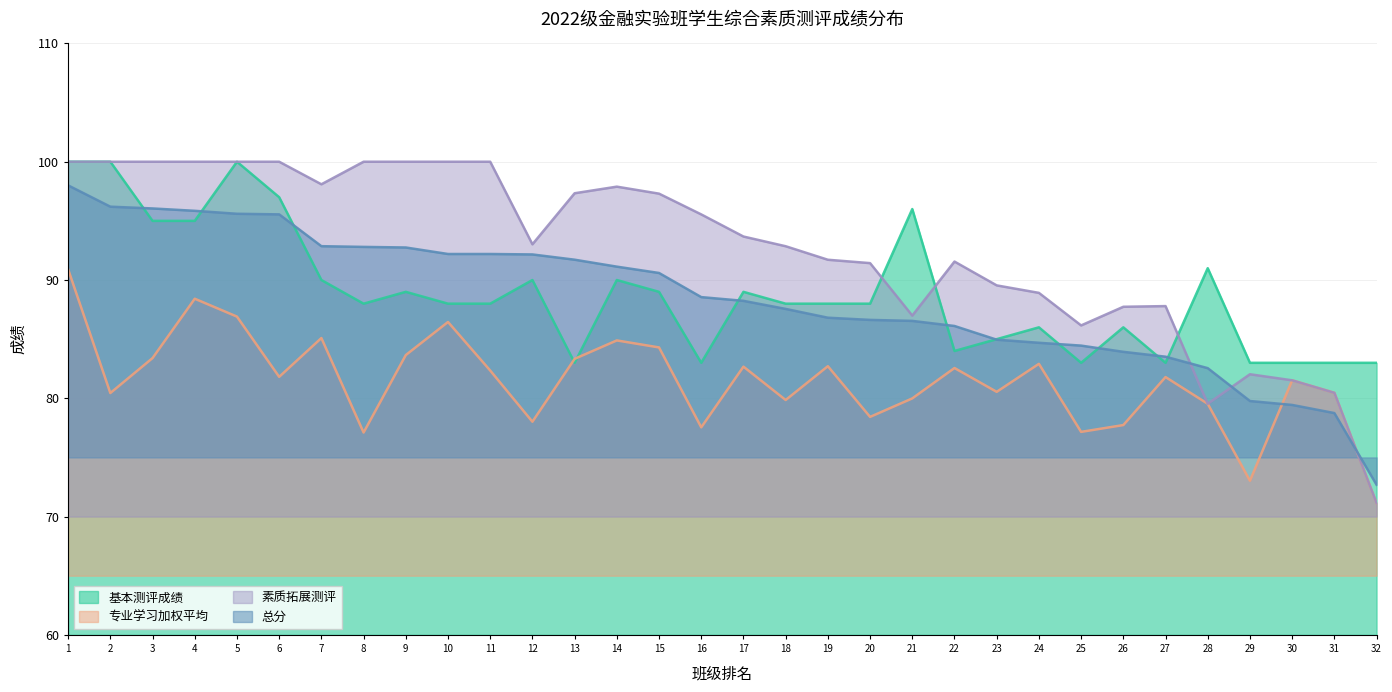

What is the difference between the 总分 values at 14 and 29?

11.4